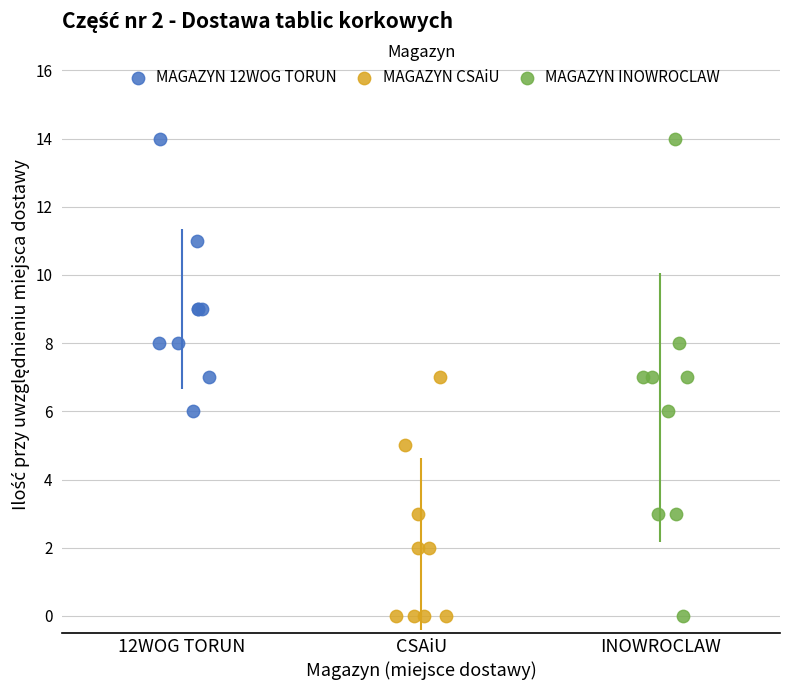

Which series has the widest spread of Y values?

MAGAZYN INOWROCLAW